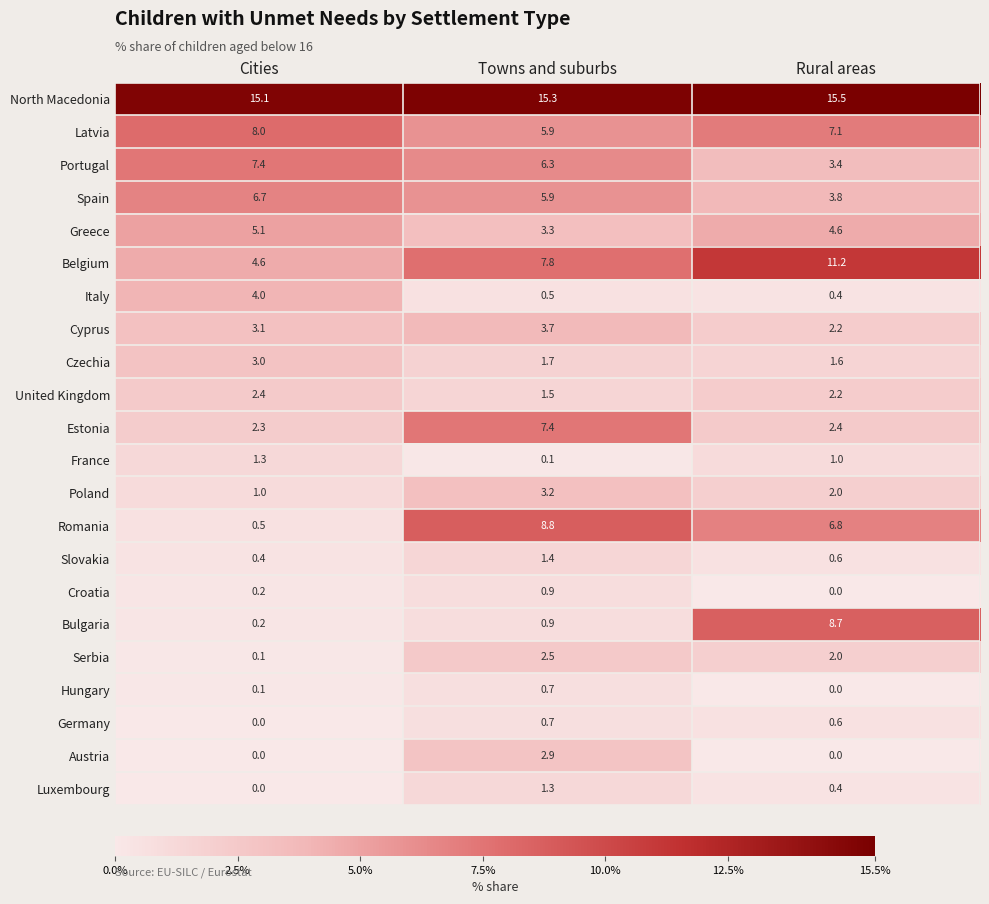

How many values in the France series are below 1?

1